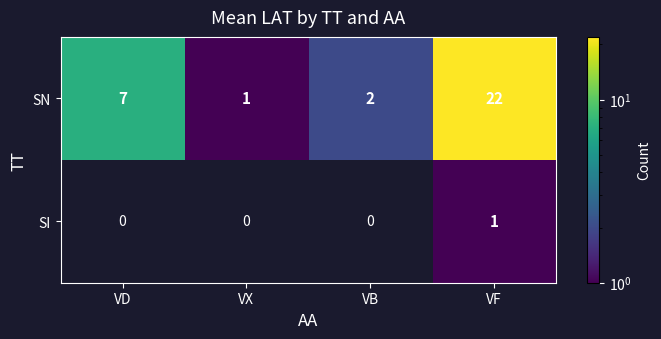

Reading left to right, what are all the values shown in this chart?

SN: VD=7	VX=1	VB=2	VF=22
SI: VD=0	VX=0	VB=0	VF=1